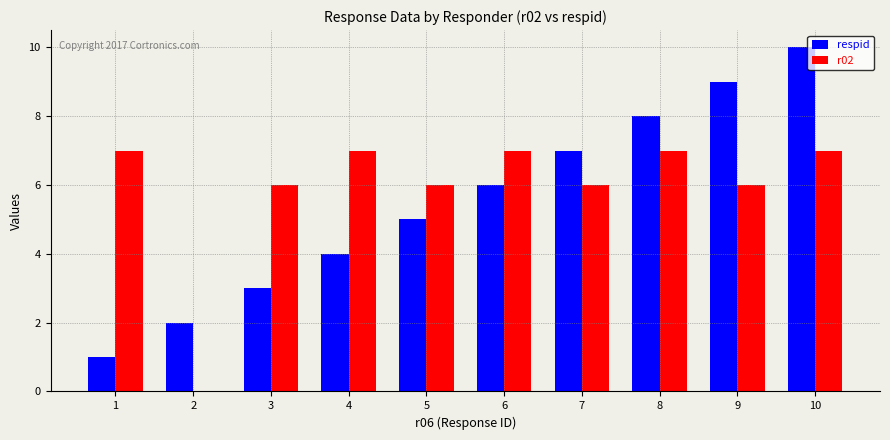

Where is respid nearest to the value 5?

5